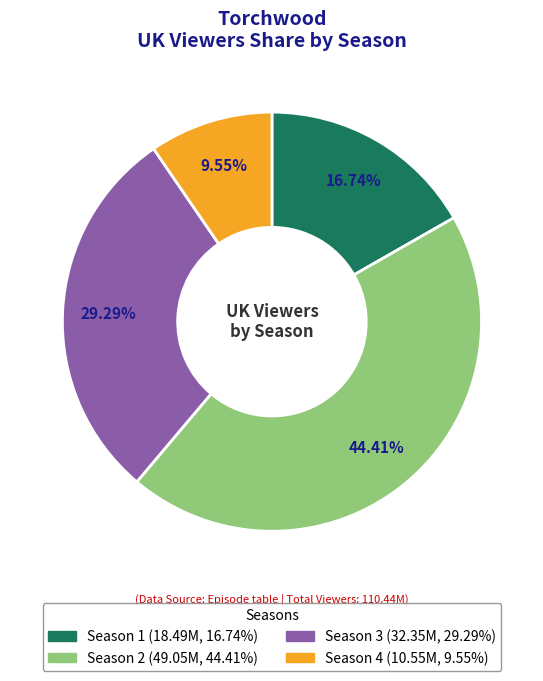

Which has a higher value, Season 4 or Season 2?

Season 2